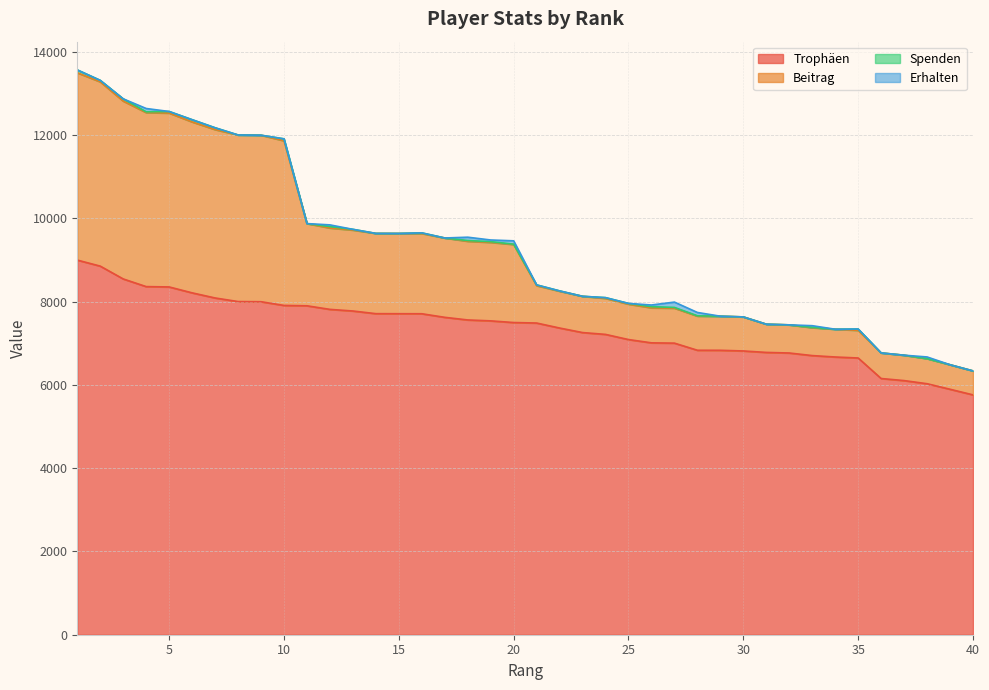

Which series changed the most between 8 and 31?

Beitrag